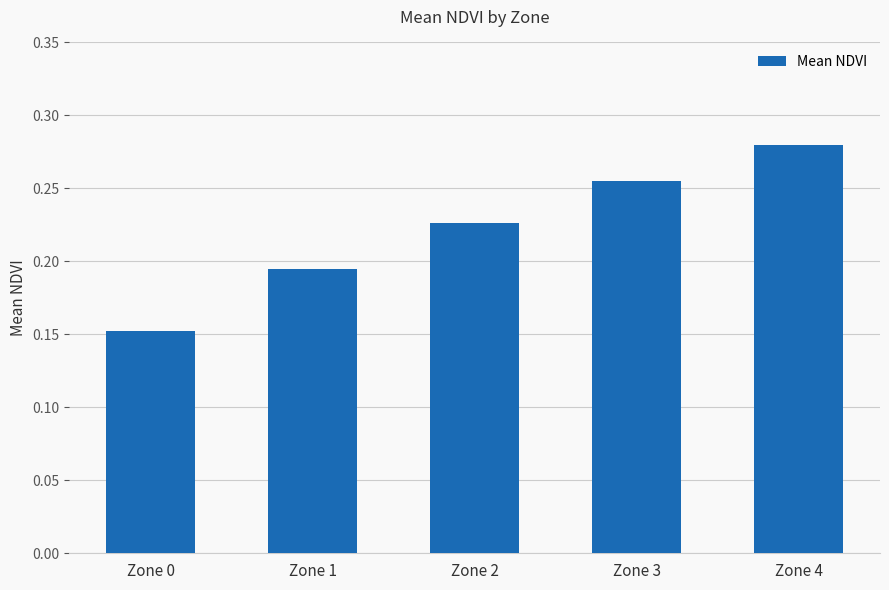

What is the sum of all values?

1.1